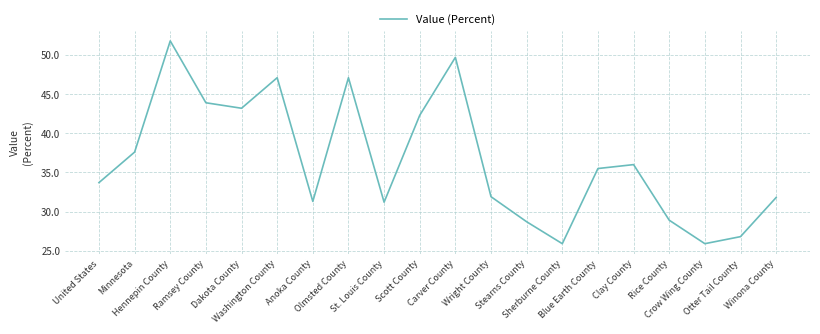

What is the greatest value displayed?

51.8